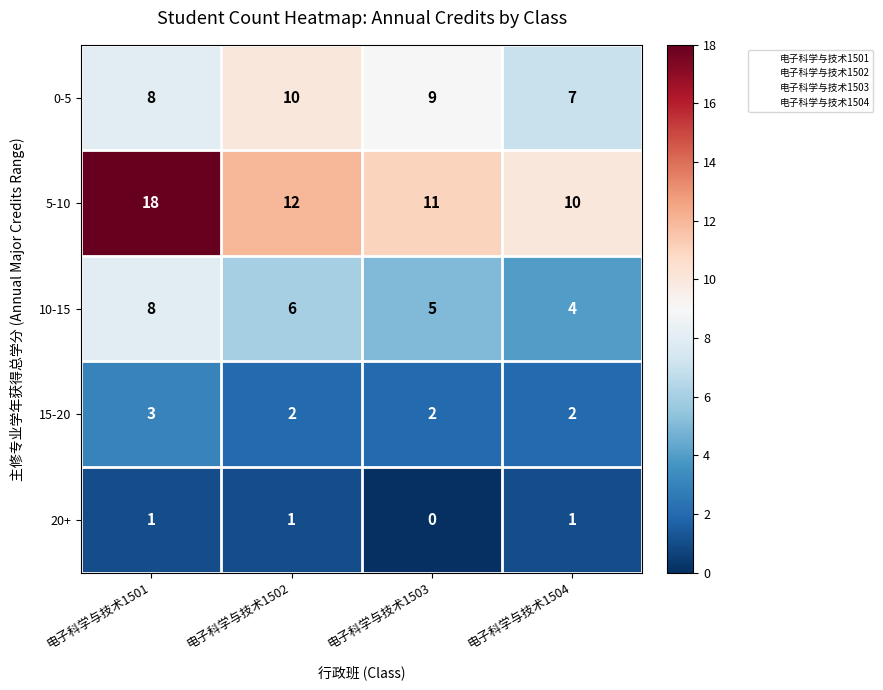

The value of 10-15 at 电子科学与技术1502 is 6. True or false?

True